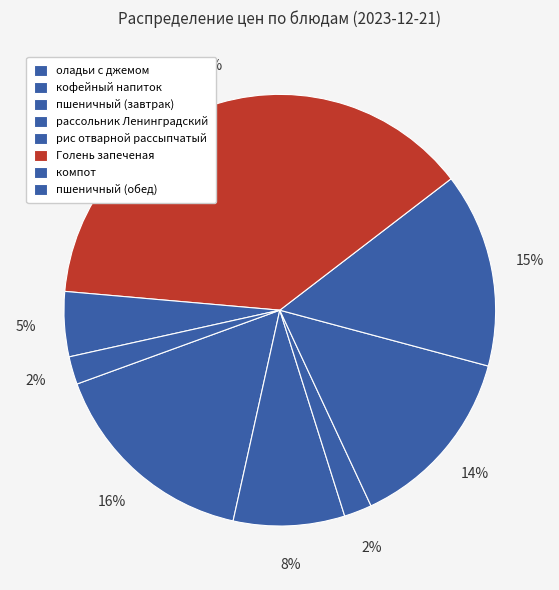

To the nearest percent, what percentage of the pie is пшеничный (завтрак)?

2%